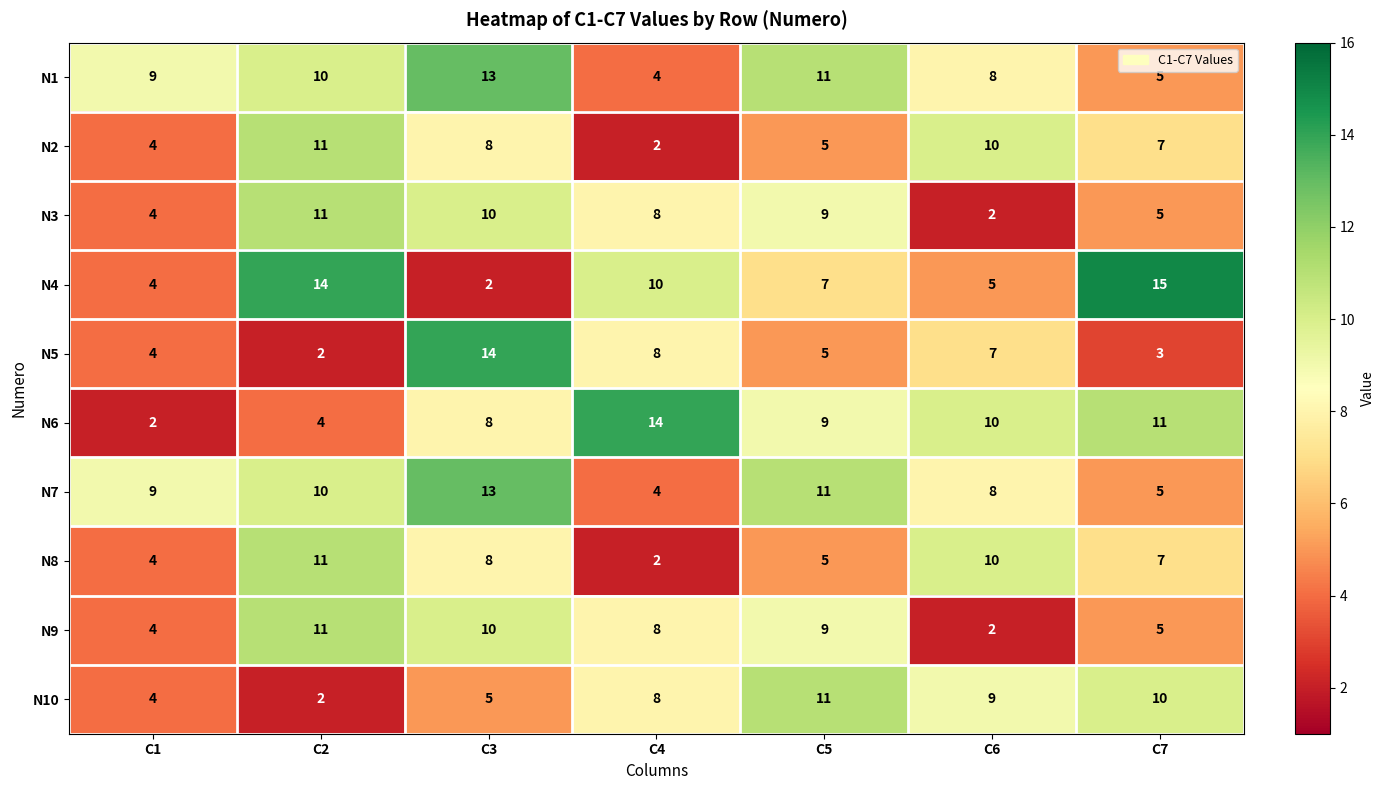

Count the number of categories in the chart.

7